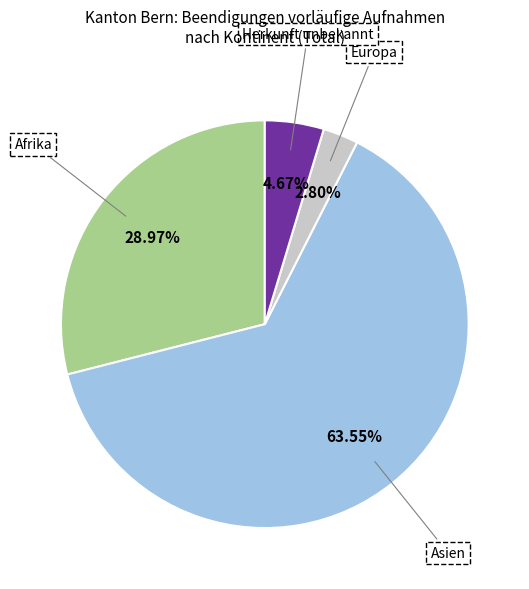

Which slice is the smallest?

Europa